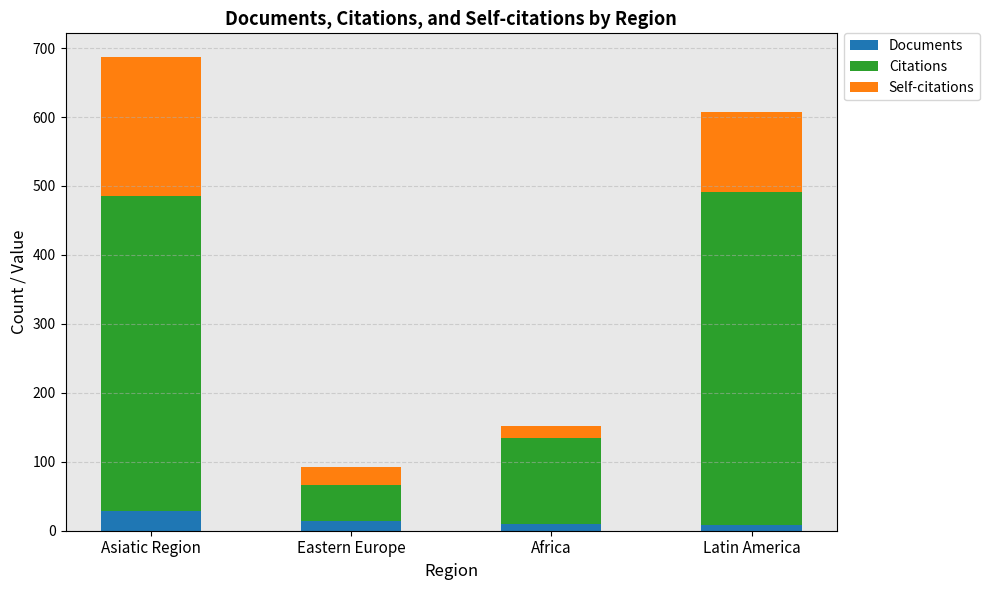

What is the sum of all Documents values?

61